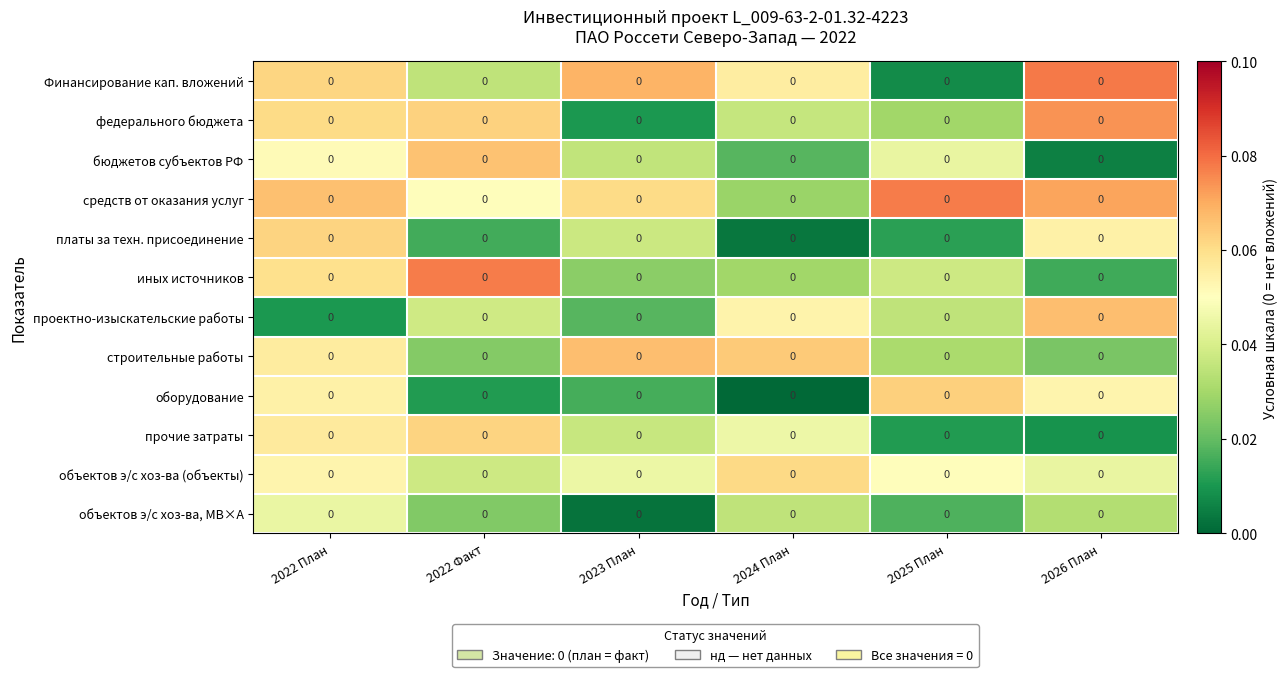

Which label corresponds to the largest value in the chart?

2026 План